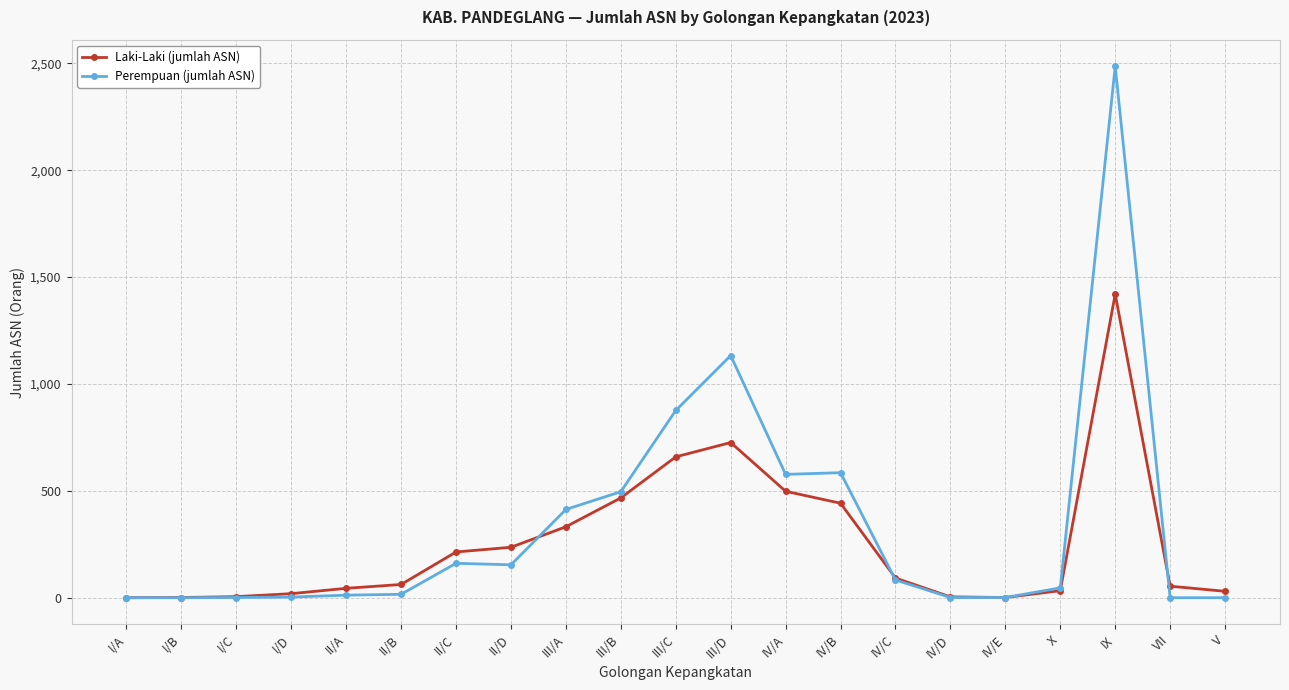

At which category does the chart reach its peak across all series?

IX